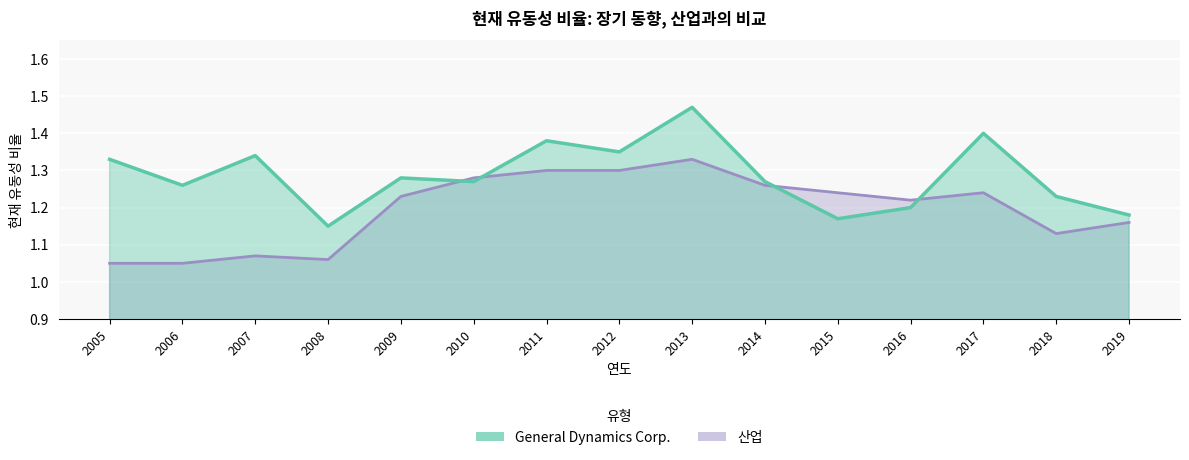

Where is the first local maximum for General Dynamics Corp.?

2007